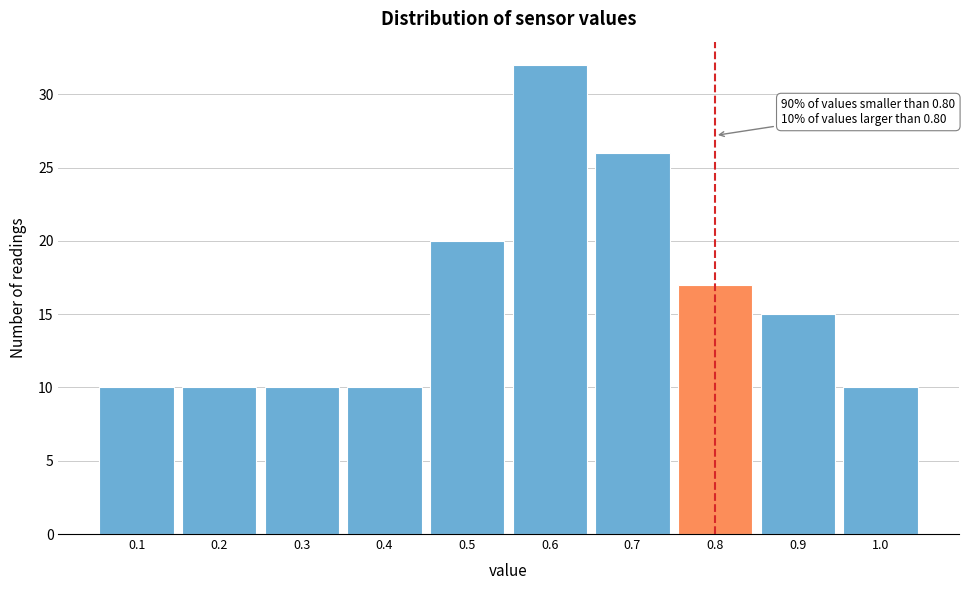

Over which range of the x-axis is the bar tallest?

0.55 to 0.65